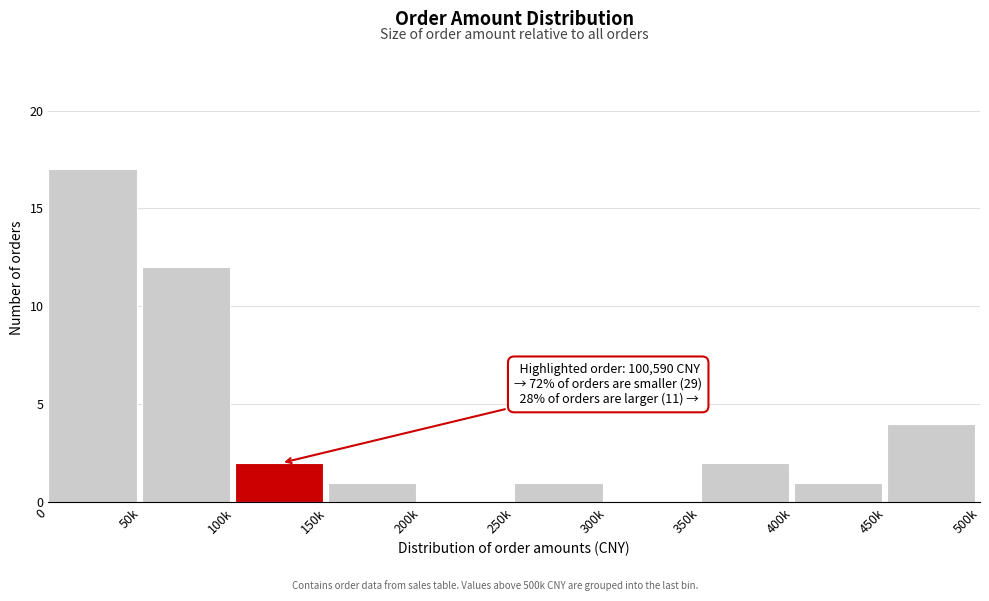

Reading left to right, what are all the values shown in this chart?

0=17	50k=12	100k=2	150k=1	200k=0	250k=1	300k=0	350k=2	400k=1	450k=4